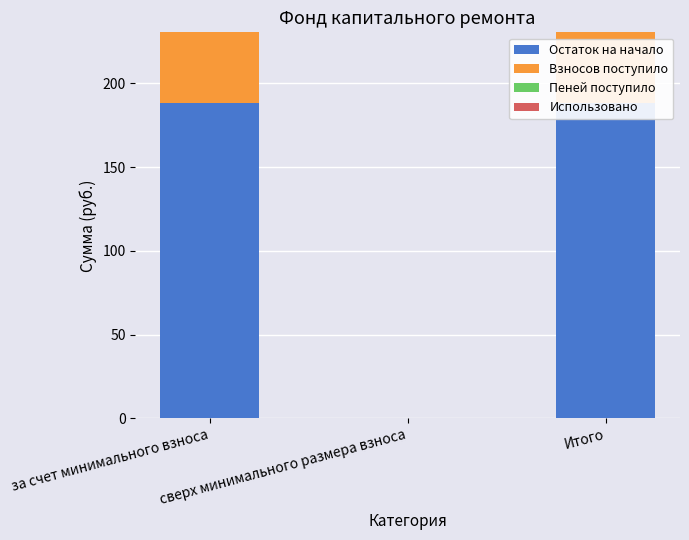

Reading left to right, transcribe all the data shown in this chart.

Остаток на начало: за счет минимального взноса=188.3	сверх минимального размера взноса=0.0	Итого=188.3
Взносов поступило: за счет минимального взноса=42.2	сверх минимального размера взноса=0.0	Итого=42.2
Пеней поступило: за счет минимального взноса=0.0	сверх минимального размера взноса=0.0	Итого=0.0
Использовано: за счет минимального взноса=0.0	сверх минимального размера взноса=0.0	Итого=0.0